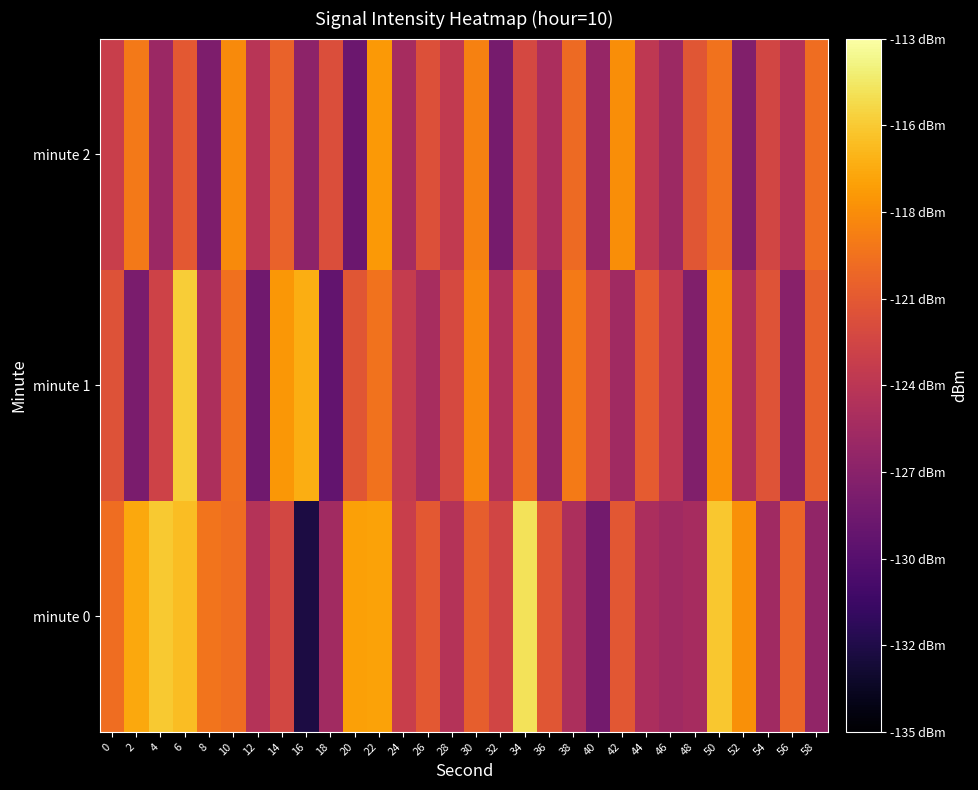

What is the difference between the highest and lowest values at 8?

7.7